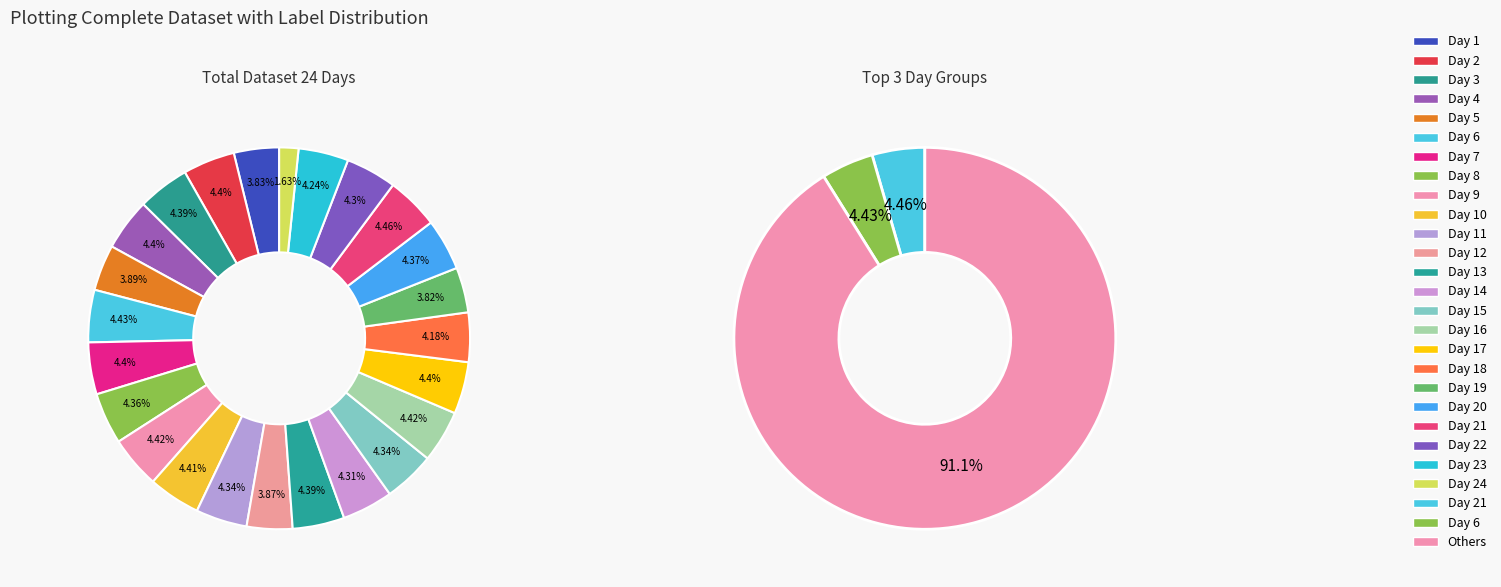

How many segments does this pie chart have?

24